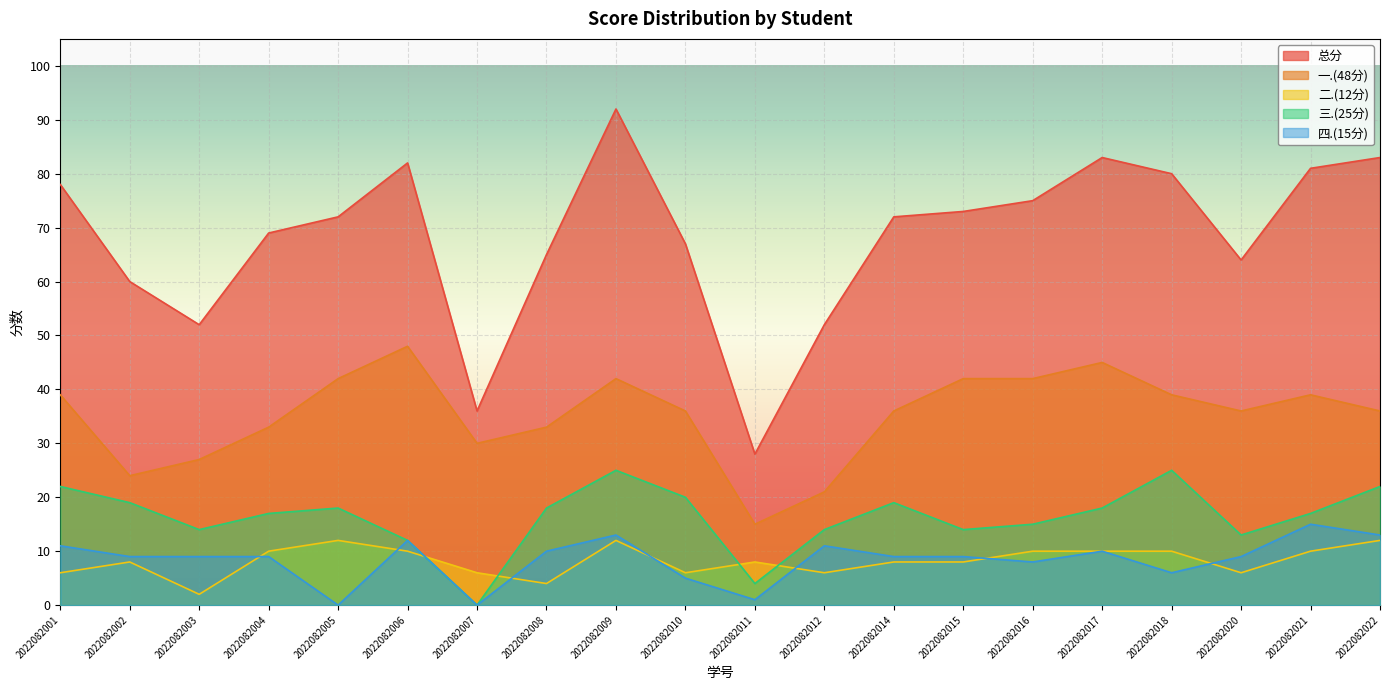

True or false: 一.(48分) and 四.(15分) cross at least once.

False